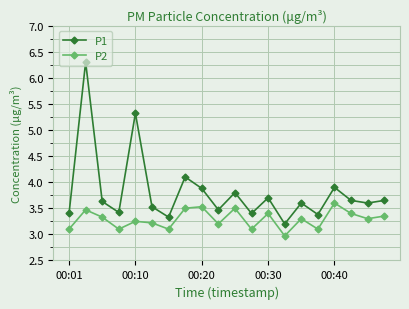

What is the value of the P1 point at the 10th from the left?

3.5